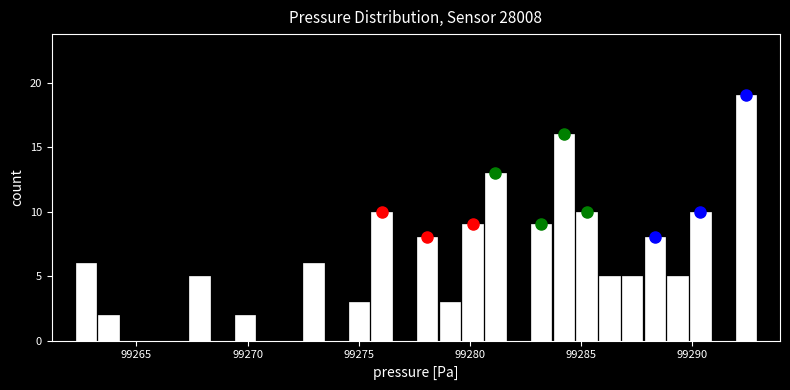

Around what value on the x-axis is the tallest bar? Give the approximate position of its centre, as read against the axis.

99292.5